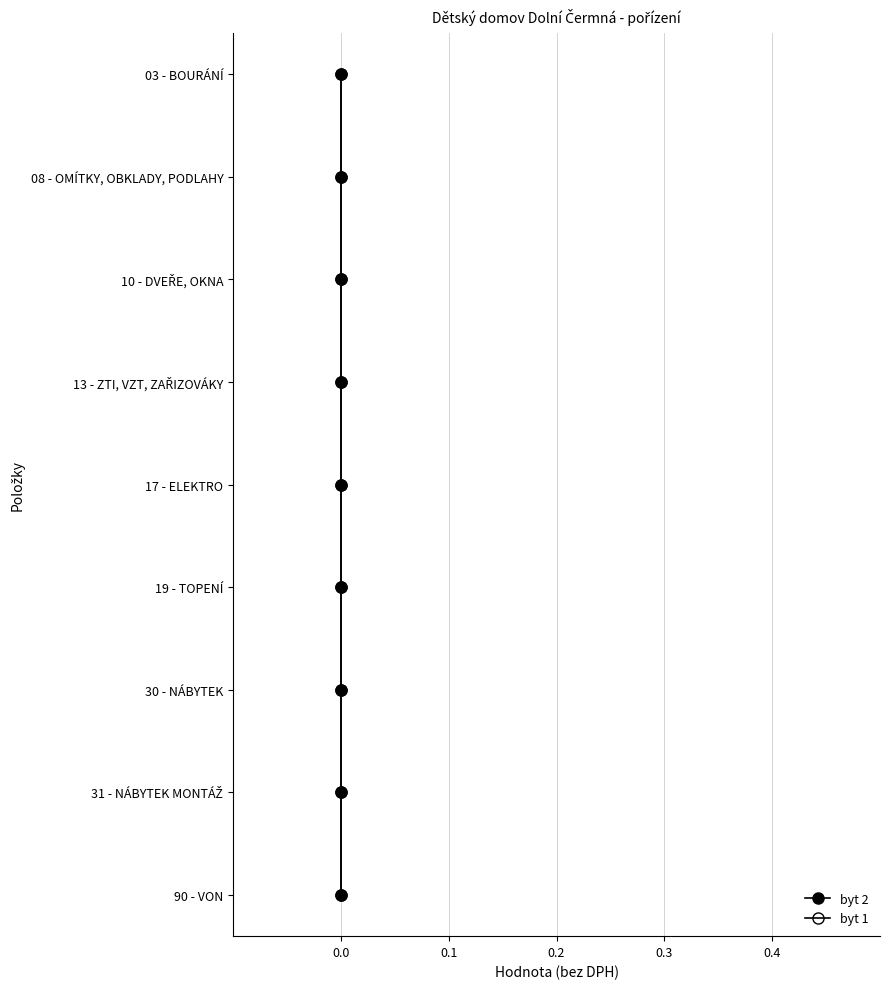

True or false: byt 1 and byt 2 intersect in this chart.

False